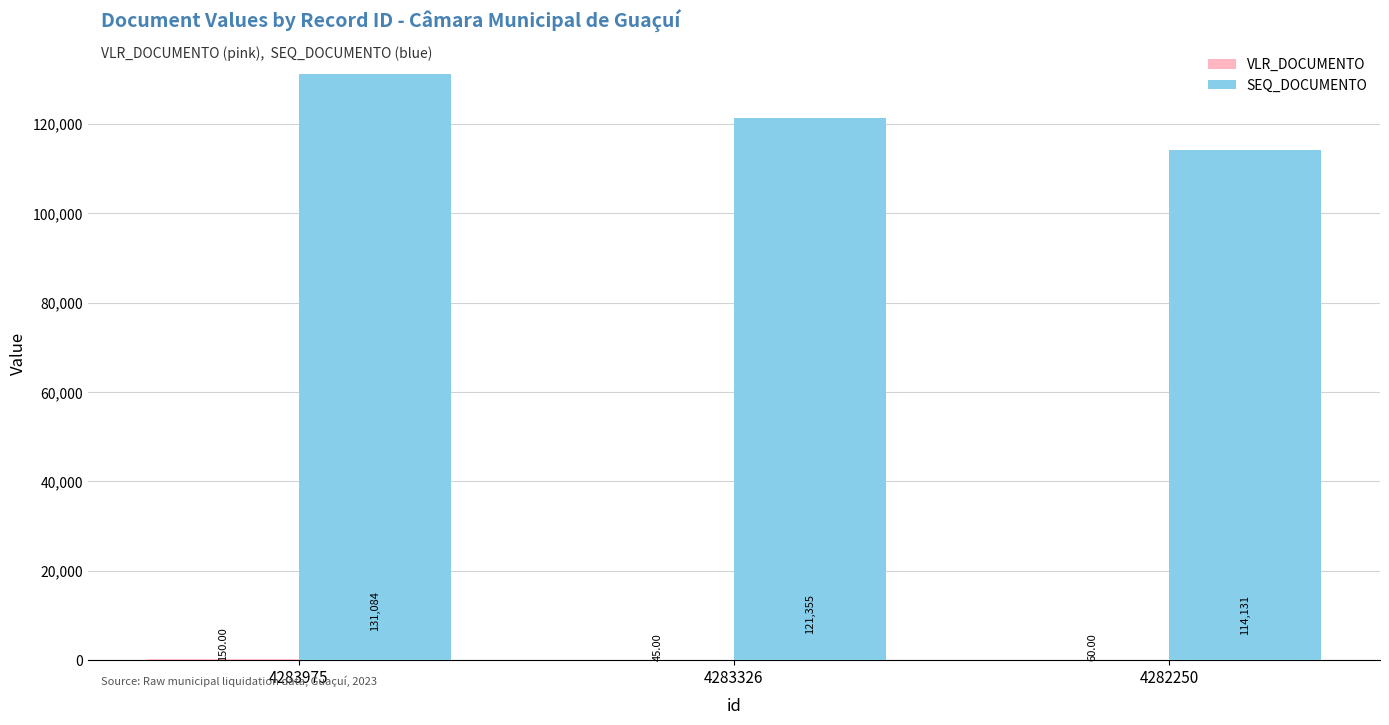

Which series has the largest total across all categories?

SEQ_DOCUMENTO